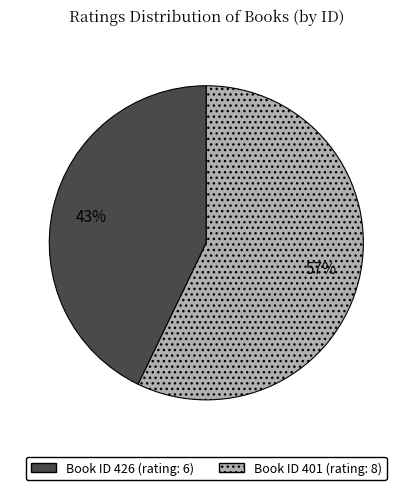

Is there a majority slice in this chart?

Yes